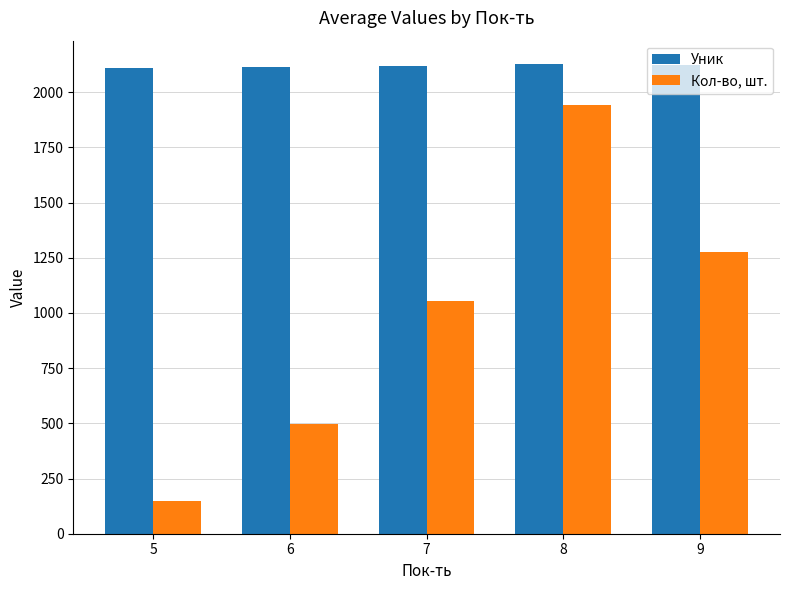

What is the spread (max minus min) of values at 8?

186